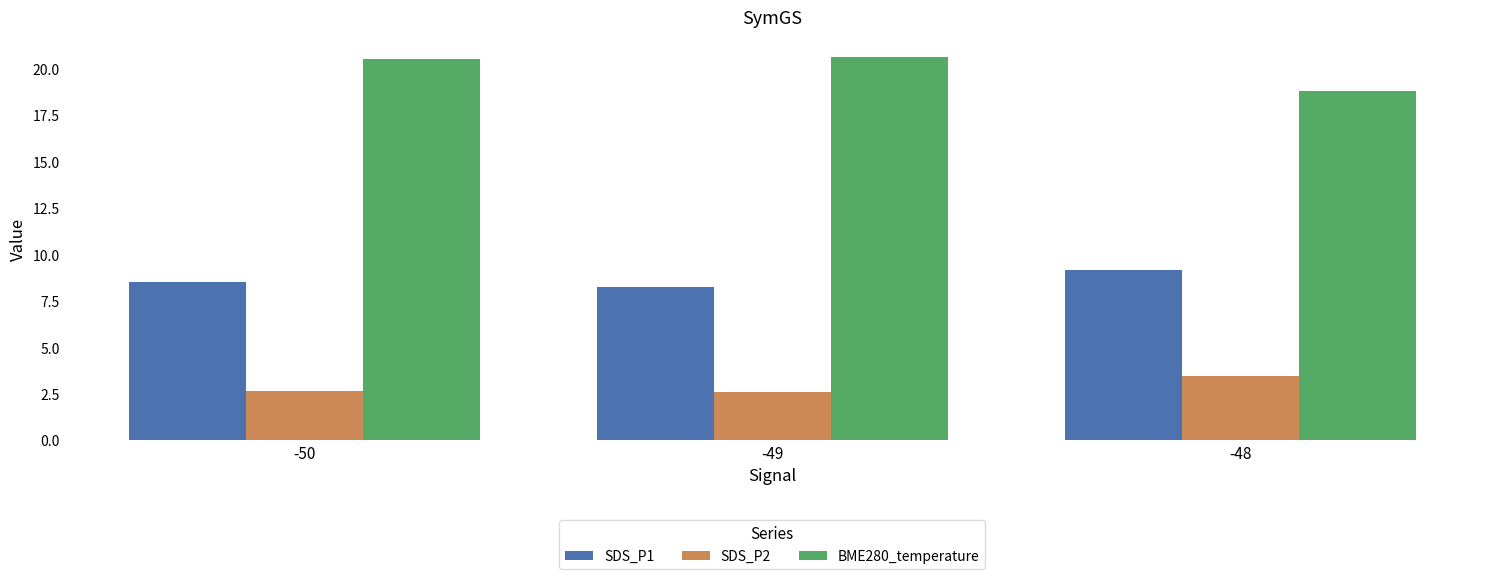

What is the total value across all series at -48?

31.5